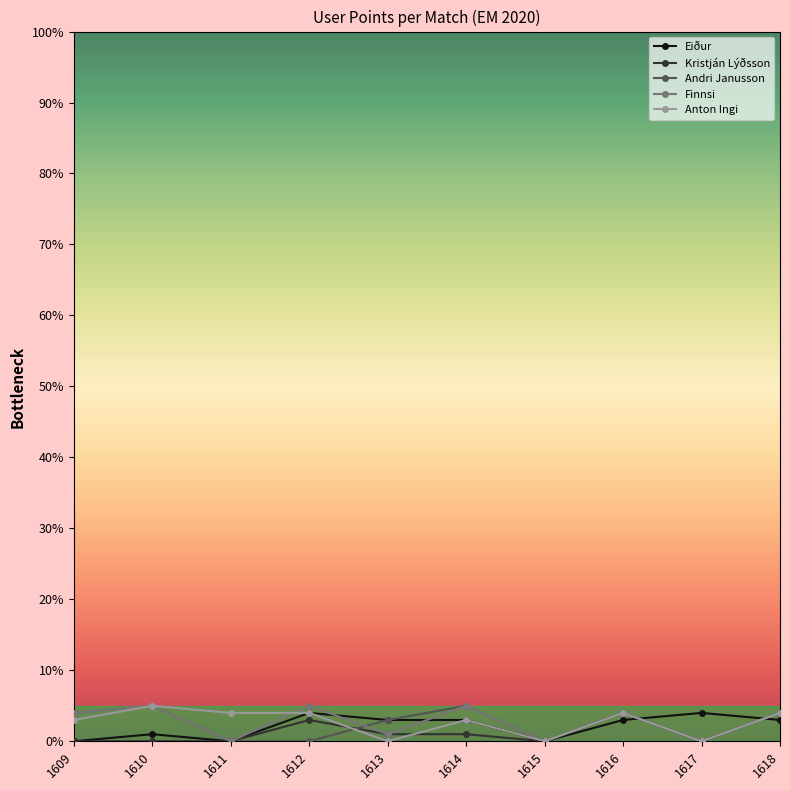

True or false: Anton Ingi has more than 1 interior local peaks.

True